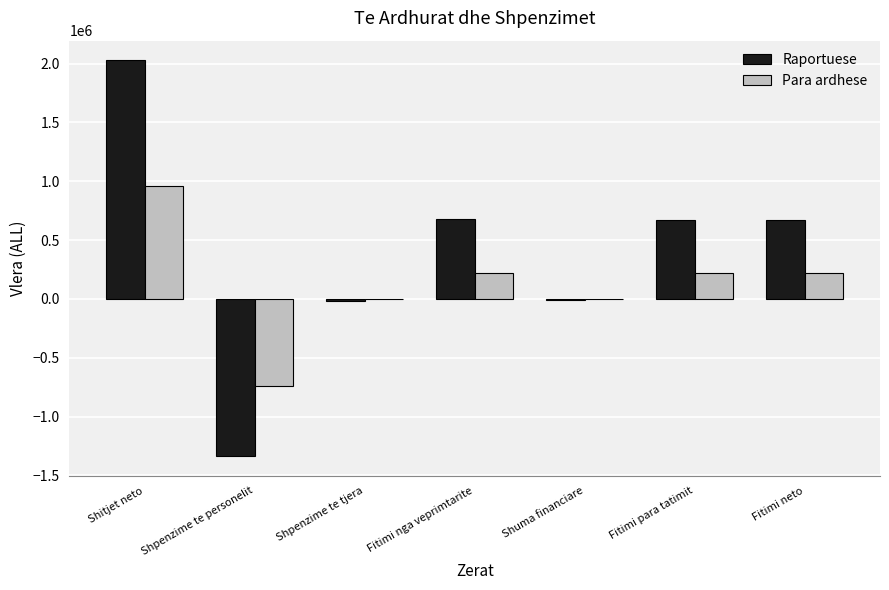

What is the difference between the Raportuese values at Shitjet neto and Fitimi para tatimit?

1354801